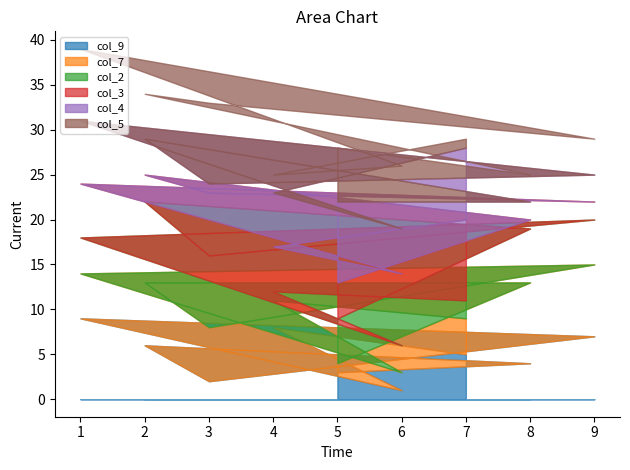

Rank the categories by col_9 value from lowest to highest.

6, 3, 5, 8, 7, 2, 9, 4, 1